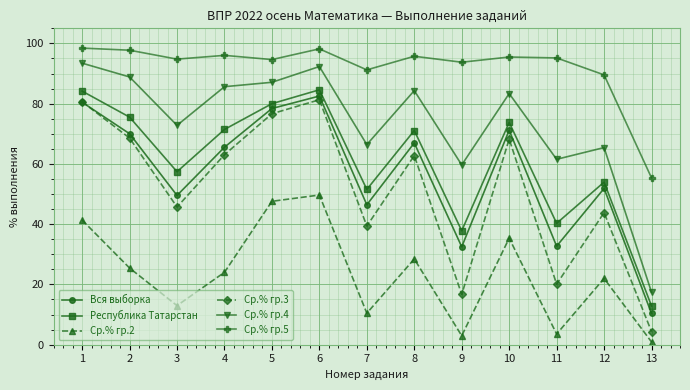

What is the difference between the Ср.% гр.3 values at 1 and 11?

60.6